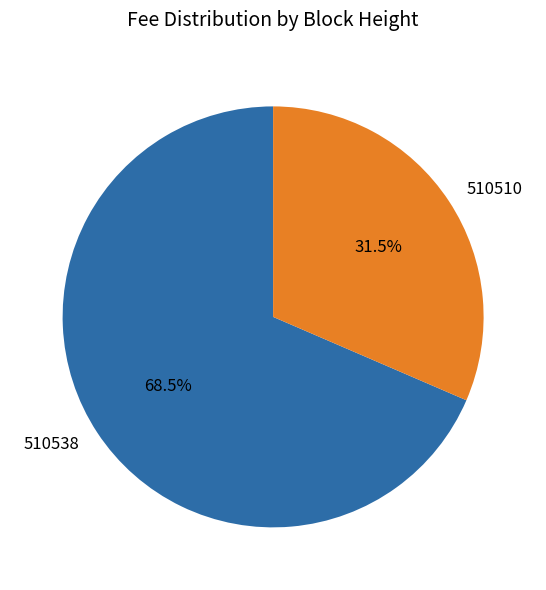

What is the largest slice in the pie chart?

510538